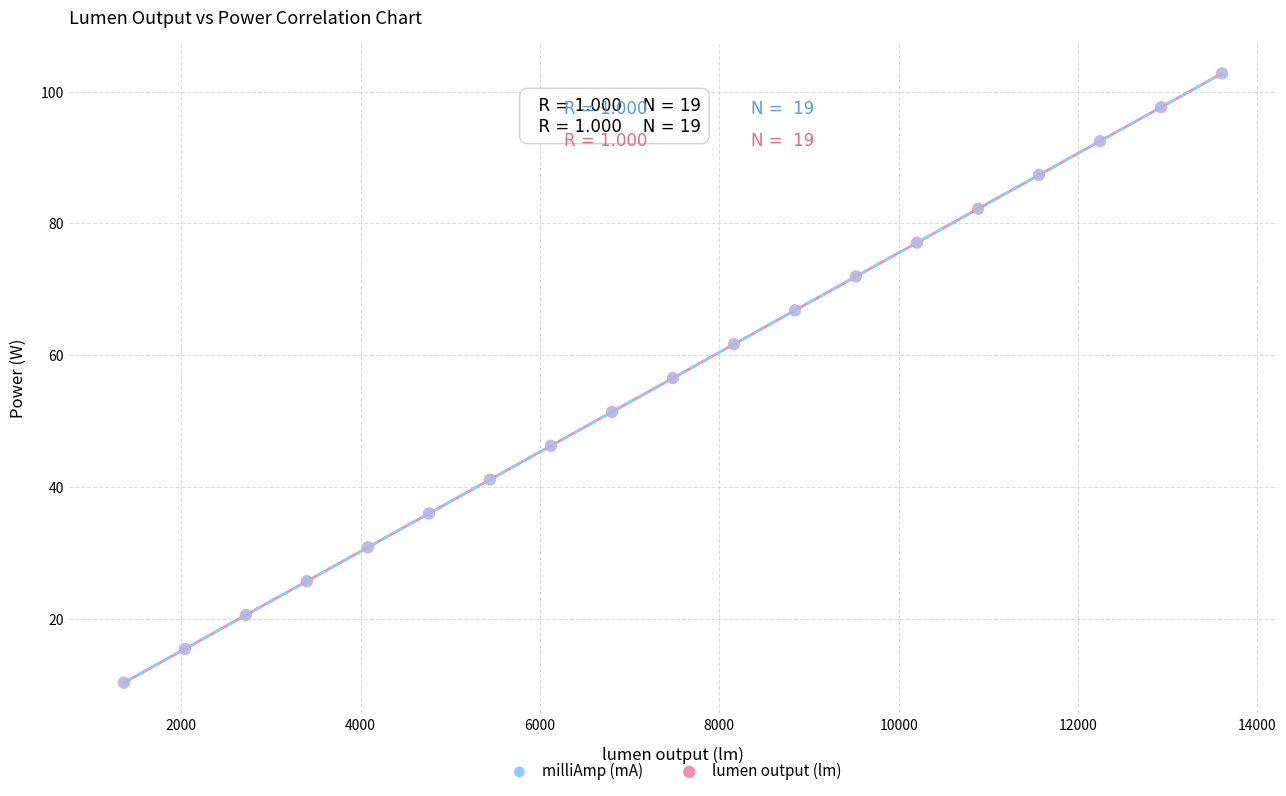

What are all the series names shown in the legend?

milliAmp (mA), lumen output (lm)